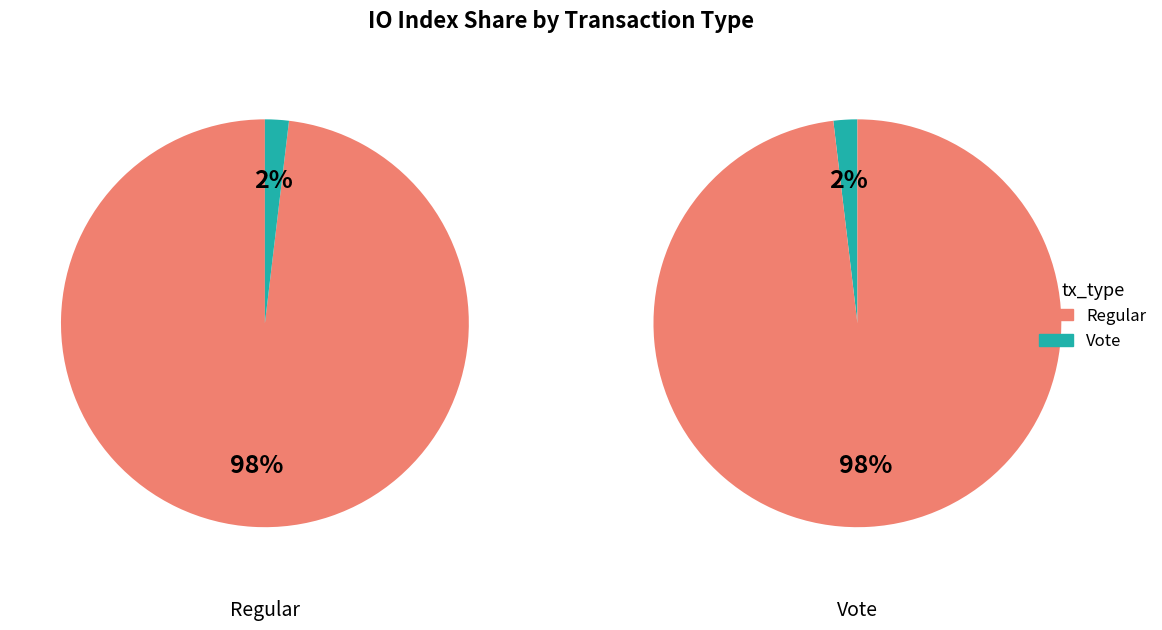

To the nearest percent, what portion does values_vote represent?

2%